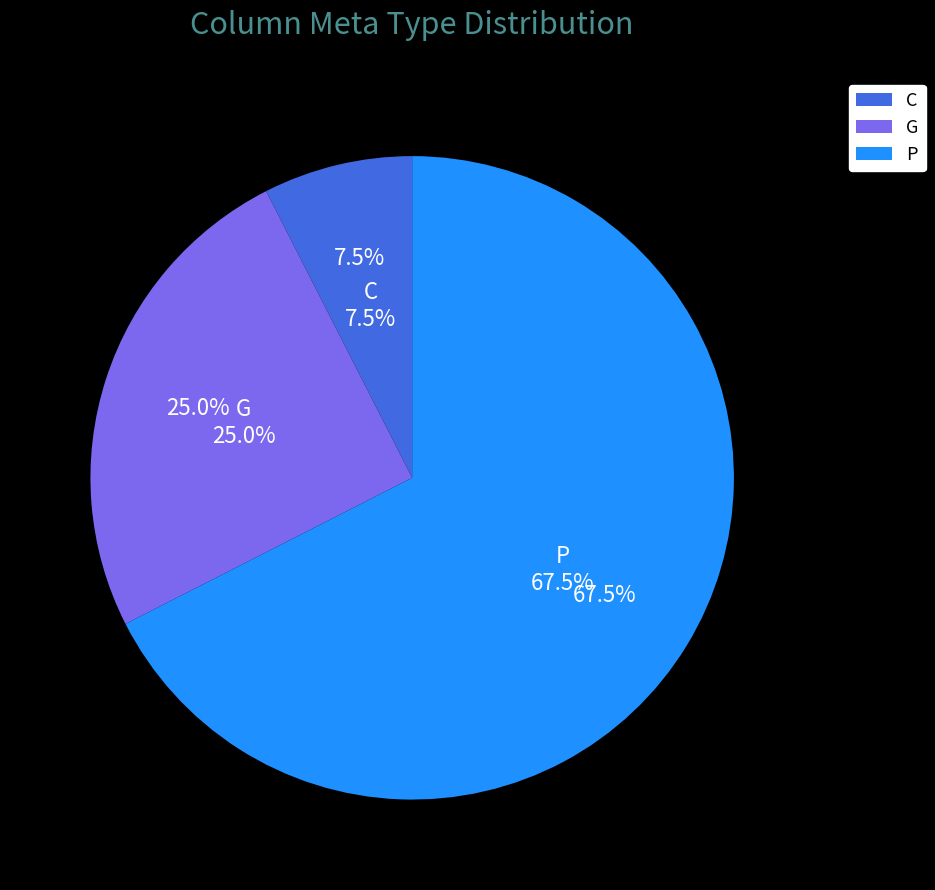

How much of the chart is everything except P?

32.5%